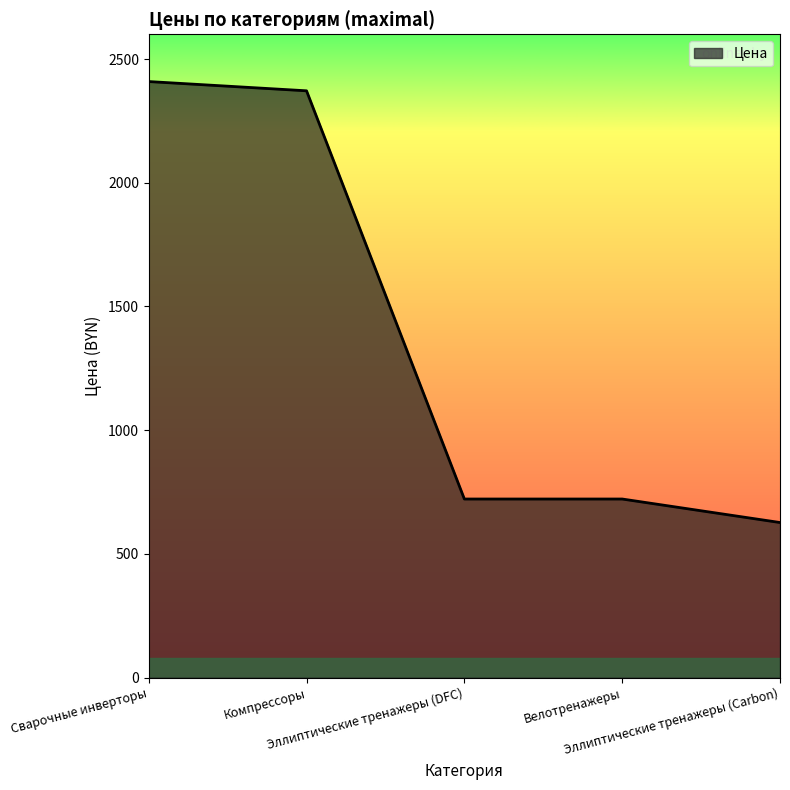

Does the chart have visible grid lines?

No